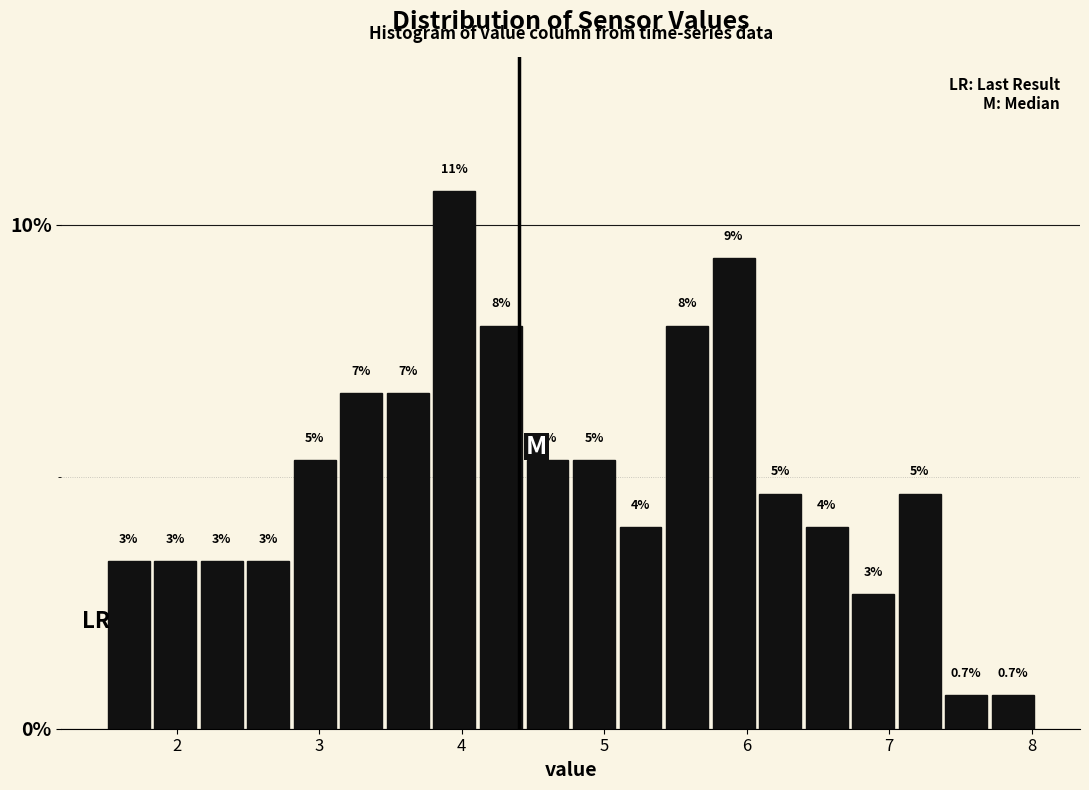

Read against the x-axis, roughly where is the centre of the tallest bar?

3.9